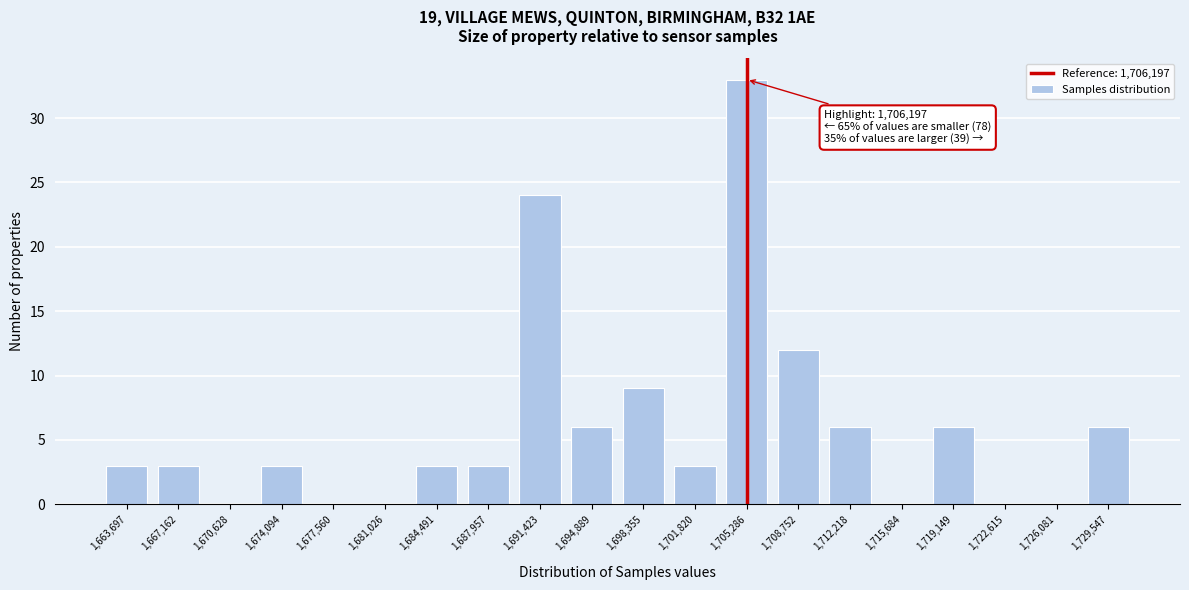

Reading right to left, what are all the values shown in this chart?

1,729,547=6	1,726,081=0	1,722,615=0	1,719,149=6	1,715,684=0	1,712,218=6	1,708,752=12	1,705,286=33	1,701,820=3	1,698,355=9	1,694,889=6	1,691,423=24	1,687,957=3	1,684,491=3	1,681,026=0	1,677,560=0	1,674,094=3	1,670,628=0	1,667,162=3	1,663,697=3